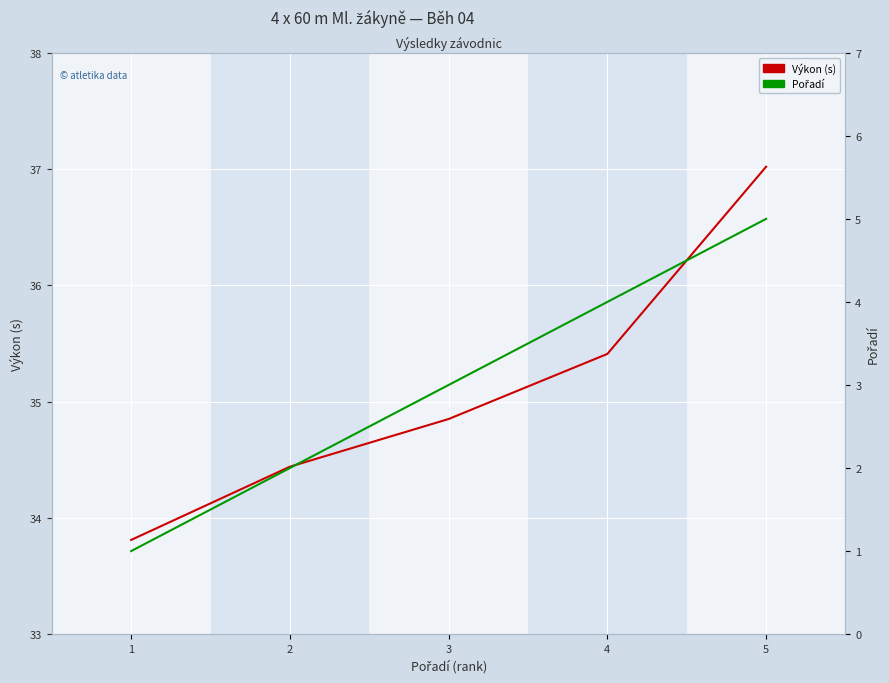

What is the difference between the Výkon (s) values at 4 and 2?

1.0